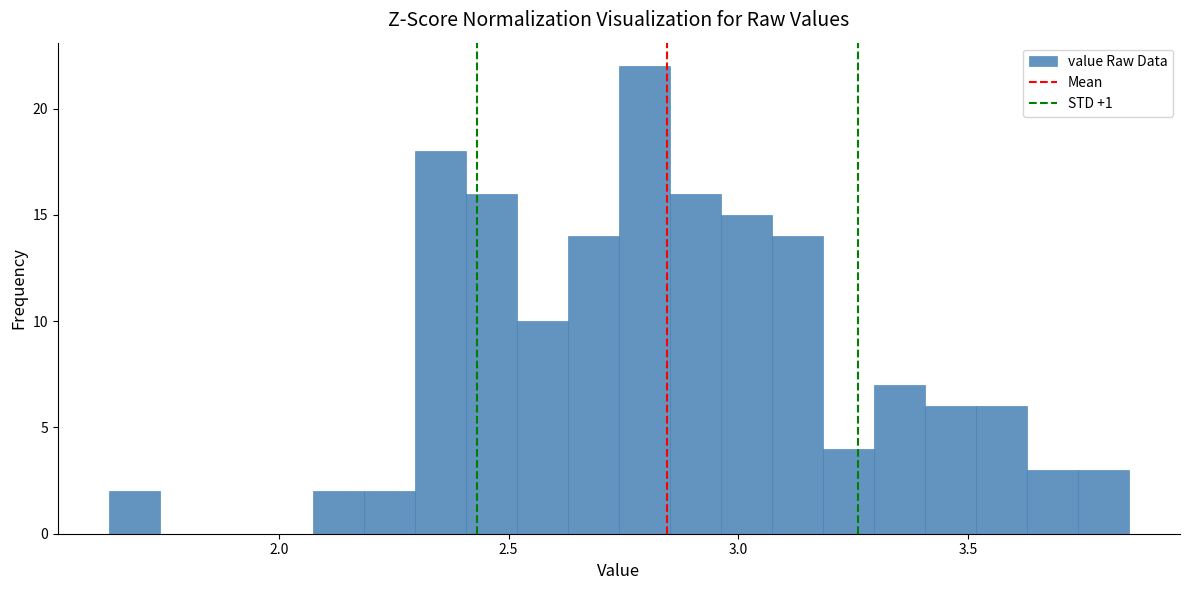

Around what value on the x-axis is the tallest bar? Give the approximate position of its centre, as read against the axis.

2.80